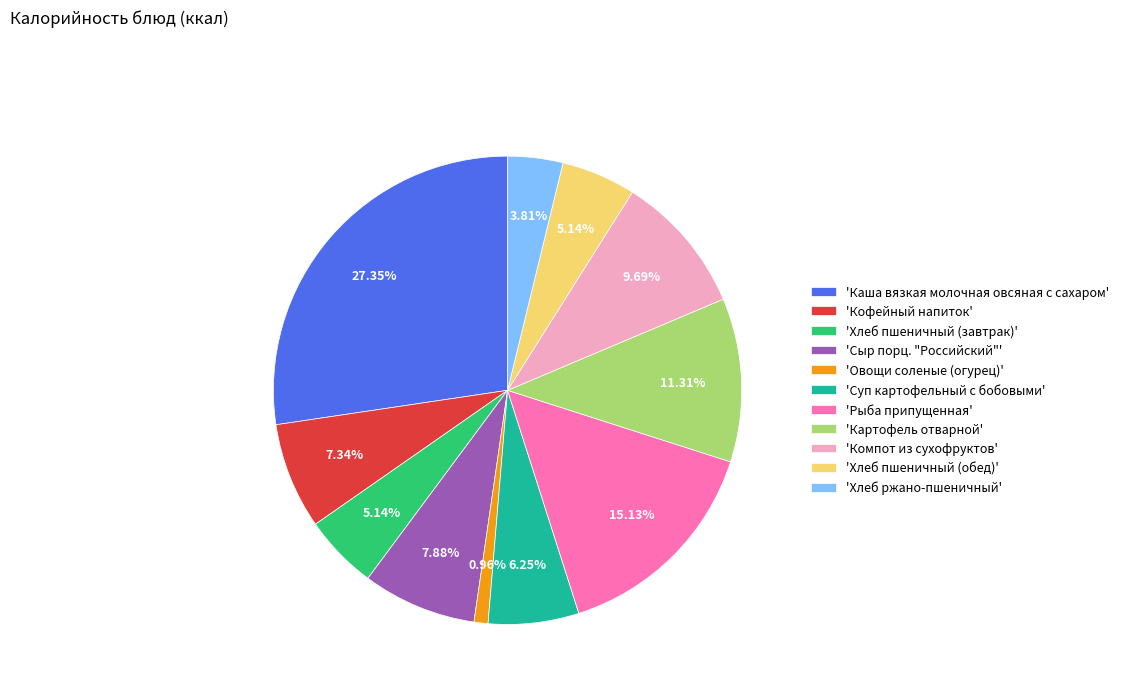

Which has a higher value, 'Овощи соленые (огурец)' or 'Рыба припущенная'?

'Рыба припущенная'